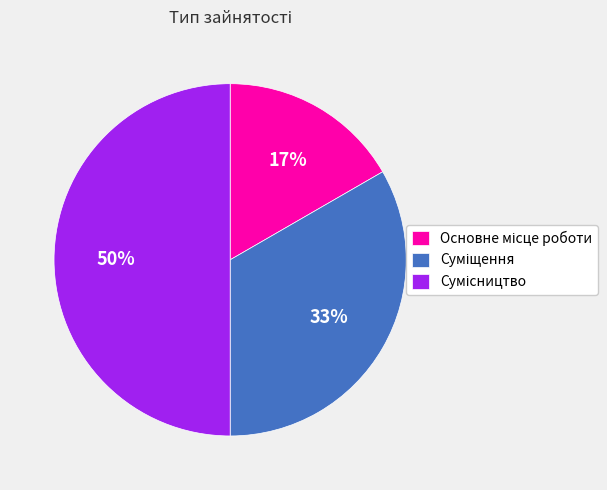

To the nearest percent, what is the difference between the largest and smallest slice percentages?

33%